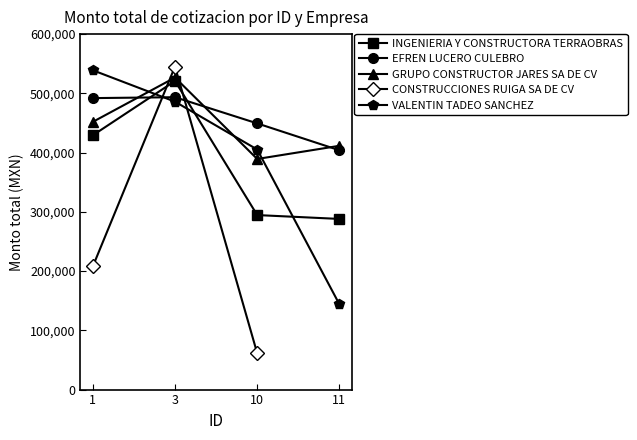

What is the total value across all series at 3?

2572384.3